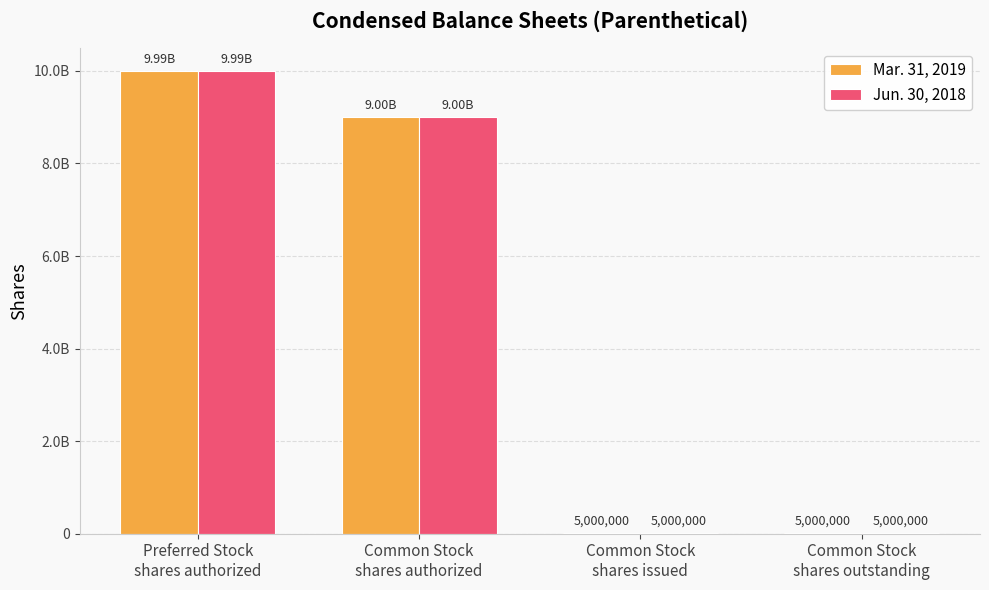

Reading left to right, list all the values displayed in this chart.

Mar. 31, 2019: Preferred Stock
shares authorized=9989886988	Common Stock
shares authorized=8999886999	Common Stock
shares issued=5000000	Common Stock
shares outstanding=5000000
Jun. 30, 2018: Preferred Stock
shares authorized=9989886988	Common Stock
shares authorized=8999886999	Common Stock
shares issued=5000000	Common Stock
shares outstanding=5000000